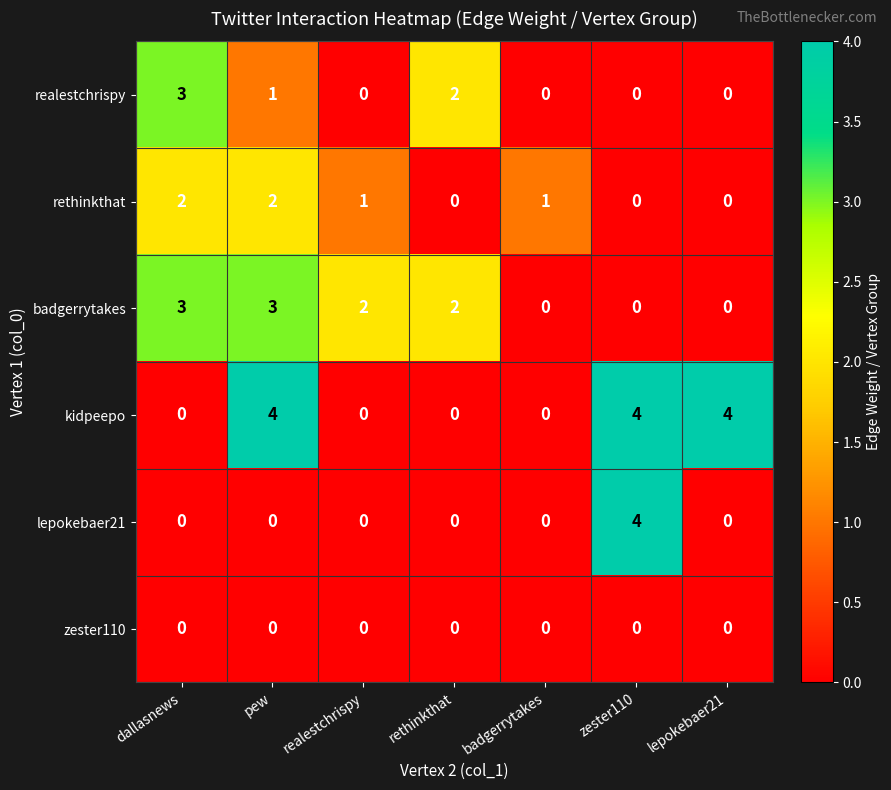

Which series changed the most between pew and zester110?

lepokebaer21